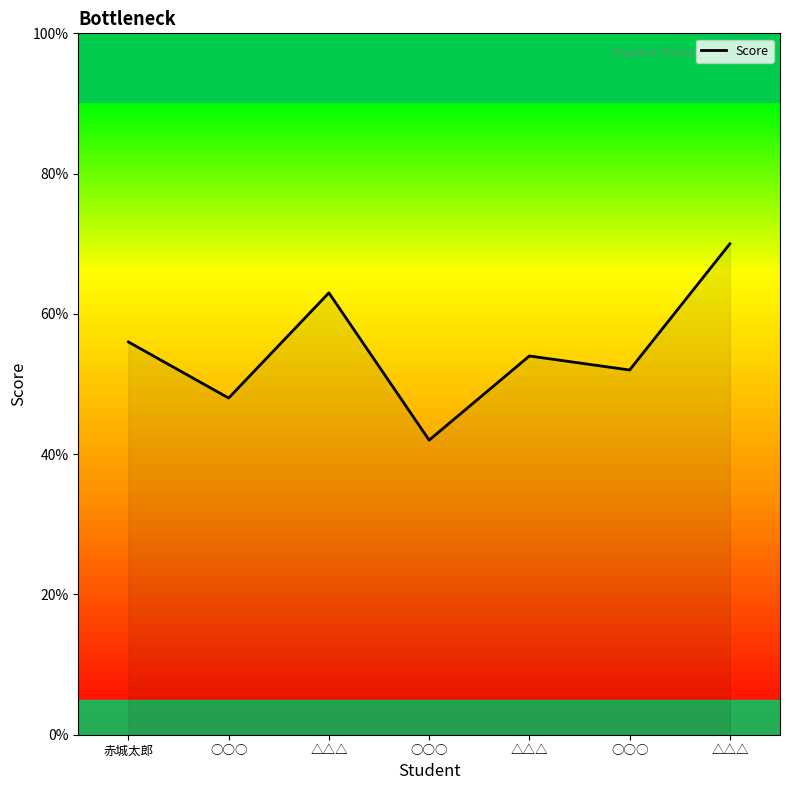

Is it true that the value at ○○○ is 84?

False